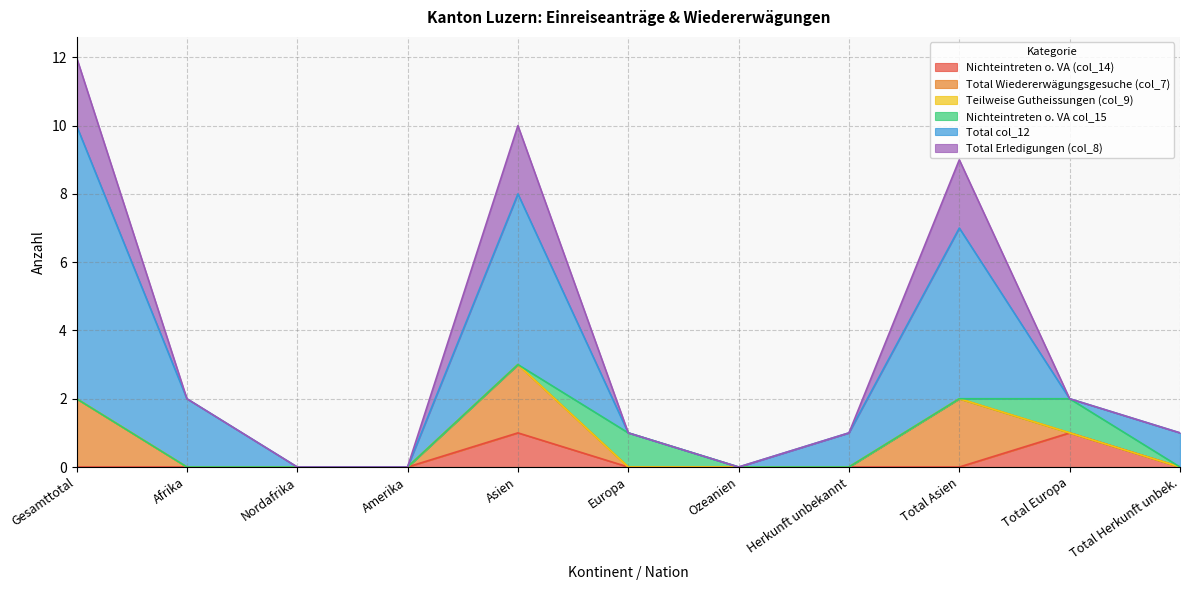

What value does the Total Wiedererwägungsgesuche (col_7) series have at Asien?

2